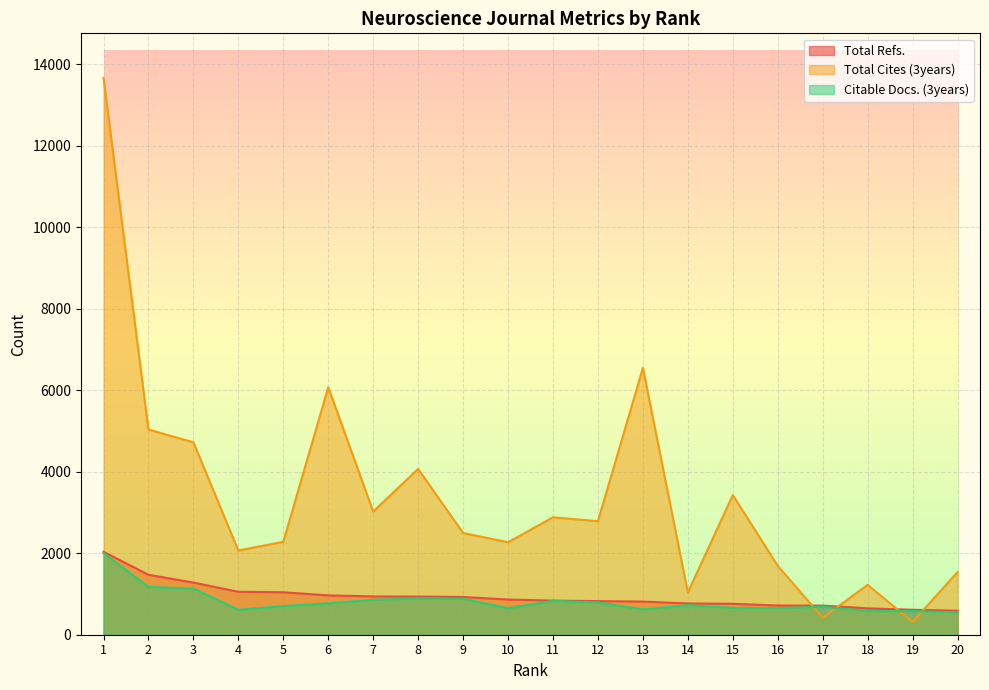

What is the difference between the Total Refs. values at 11 and 6?

128